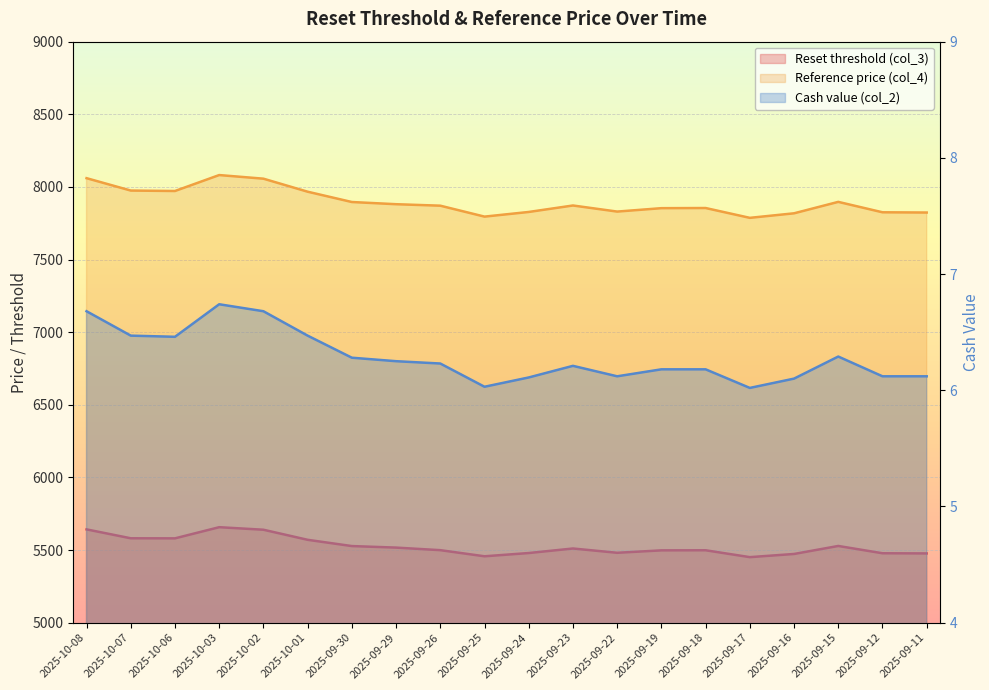

Reading left to right, transcribe all the data shown in this chart.

Reset threshold (col_3): 5642.1	5580.8	5580.2	5657.1	5639.6	5570.3	5527.2	5516.6	5498.9	5456.8	5479.2	5510.4	5480.9	5497.5	5498.2	5450.9	5472.8	5527.9	5477.7	5476.5
Reference price (col_4): 8060.1	7974.9	7971.8	8081.5	8056.6	7966.9	7895.9	7880.9	7870.7	7795.4	7827.4	7872.0	7830.1	7853.6	7854.6	7787.0	7818.2	7896.9	7825.2	7823.5
Cash value (col_2): 6.7	6.5	6.5	6.7	6.7	6.5	6.3	6.2	6.2	6.0	6.1	6.2	6.1	6.2	6.2	6.0	6.1	6.3	6.1	6.1